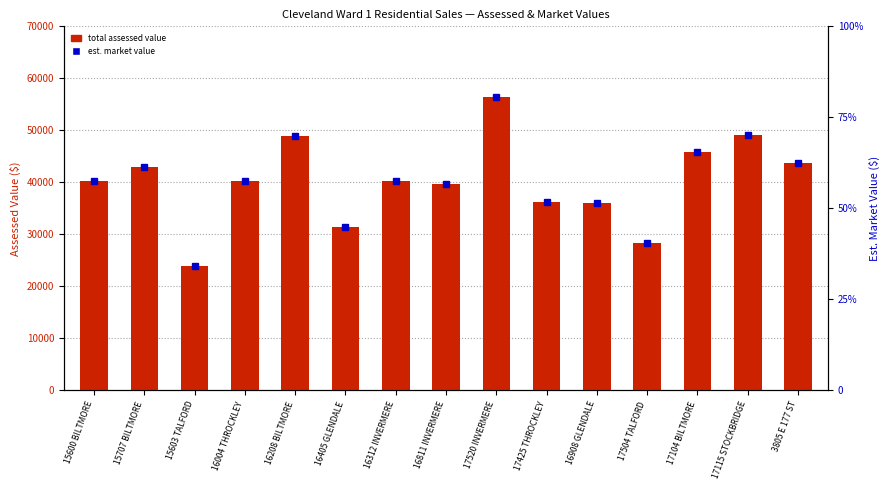

Which series has the largest range (max minus min)?

Est. Market Value